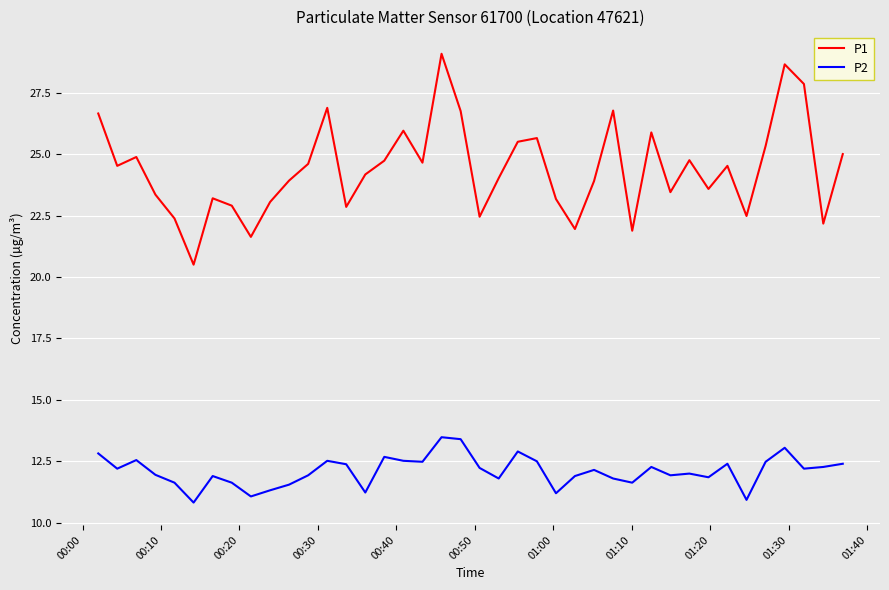

What is the maximum value shown in the chart?

29.1